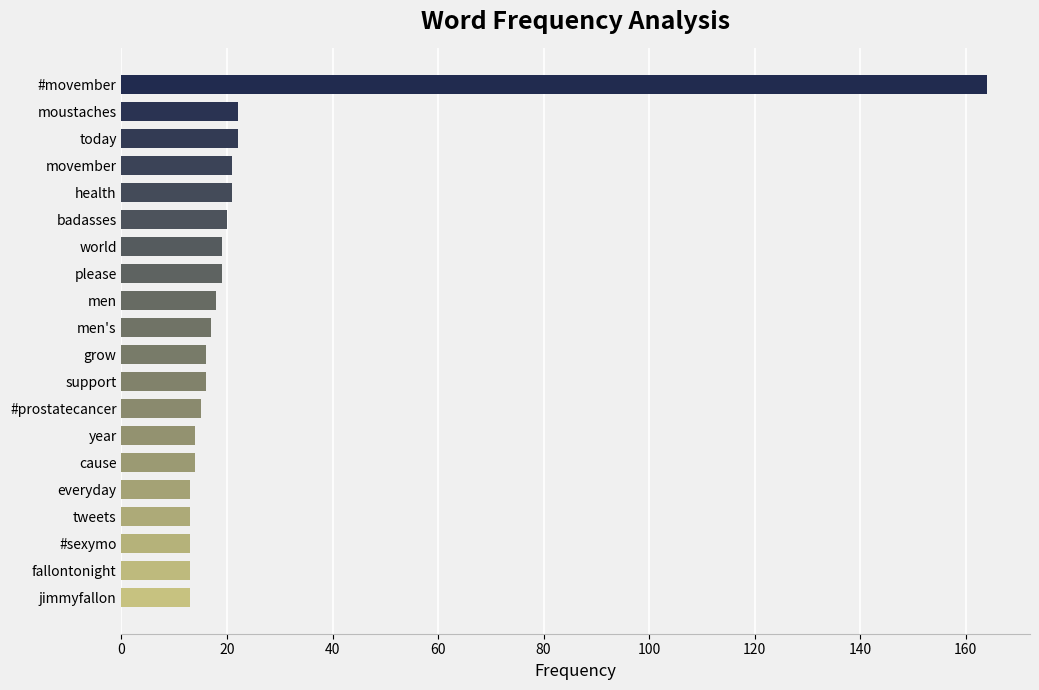

What is the smallest value displayed?

13